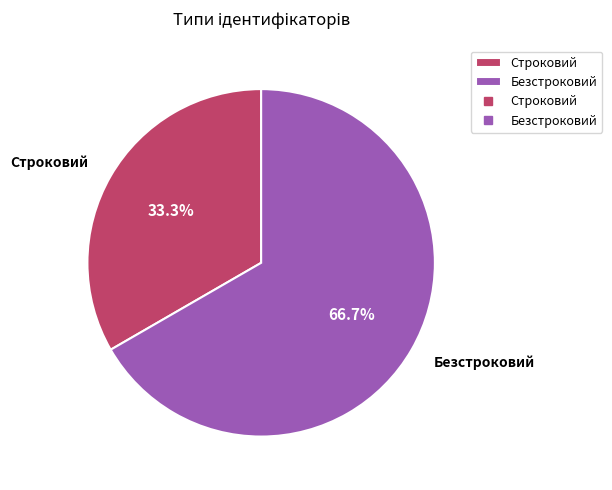

How much of the chart is everything except Строковий?

66.7%